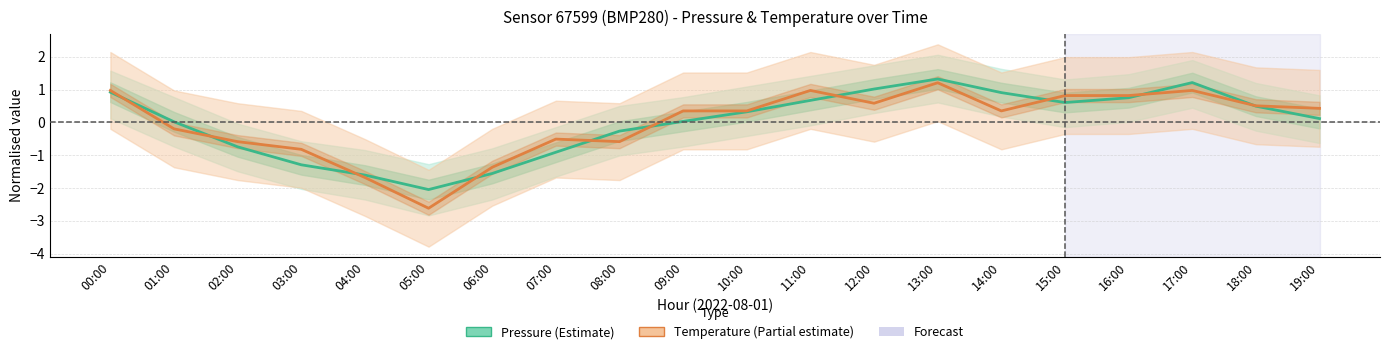

What is the approximate value of Temperature (normalised) at 06:00?

-1.4